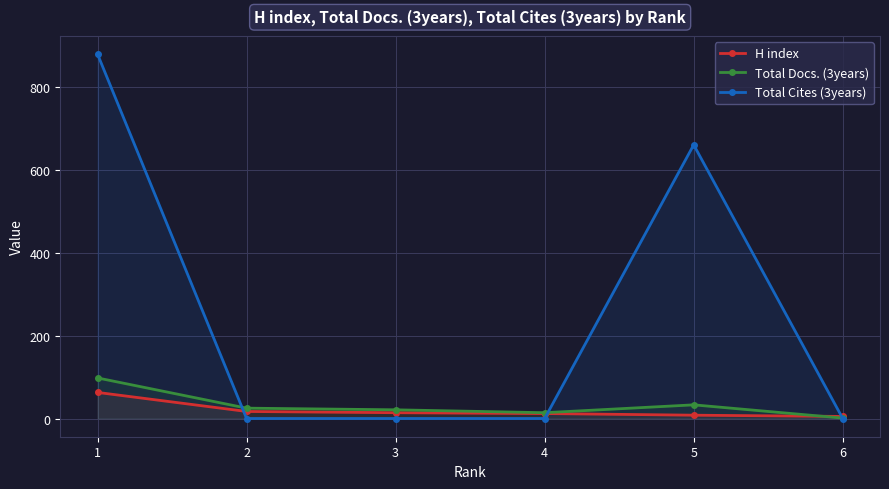

Which category has the highest value across all series?

1